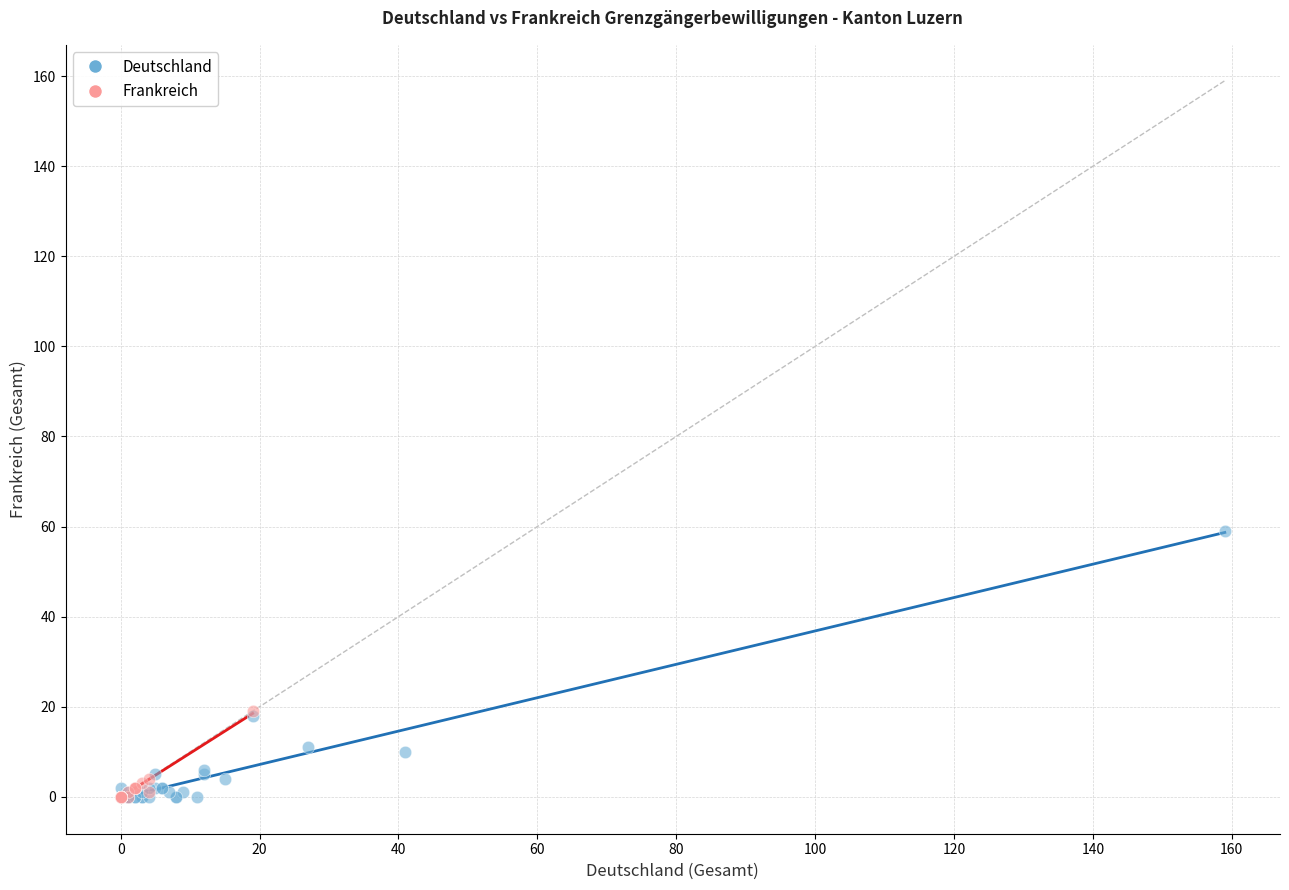

Which series has the widest spread of Y values?

Deutschland